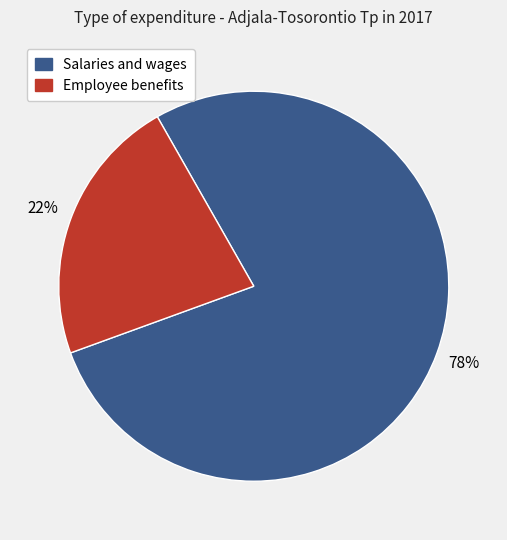

To the nearest percent, what is the average slice percentage?

50%